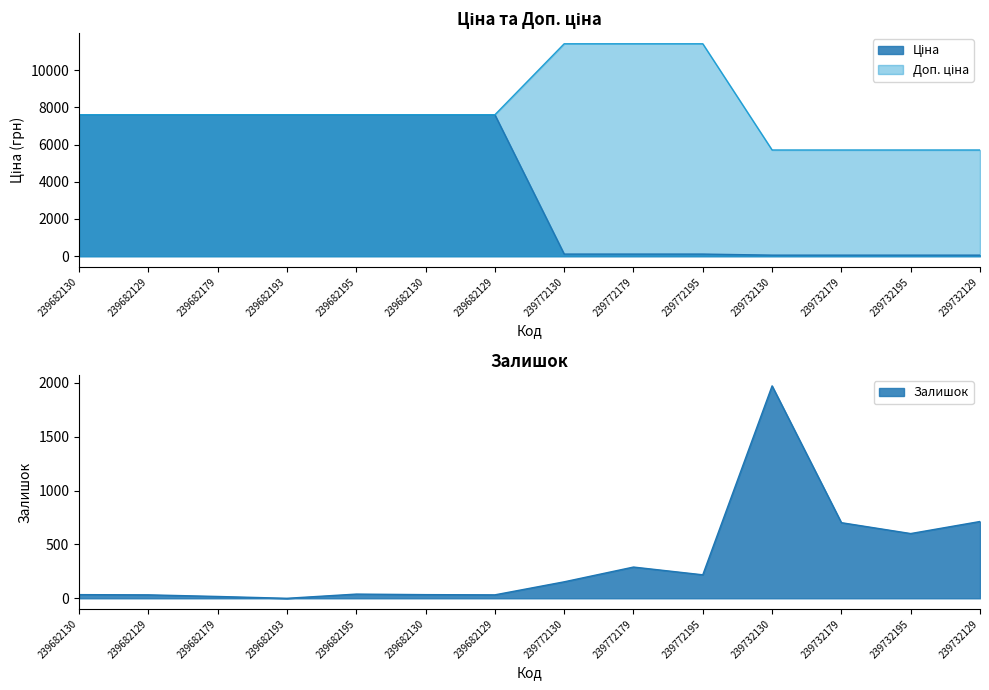

How many data points in Залишок are less than 153?

7